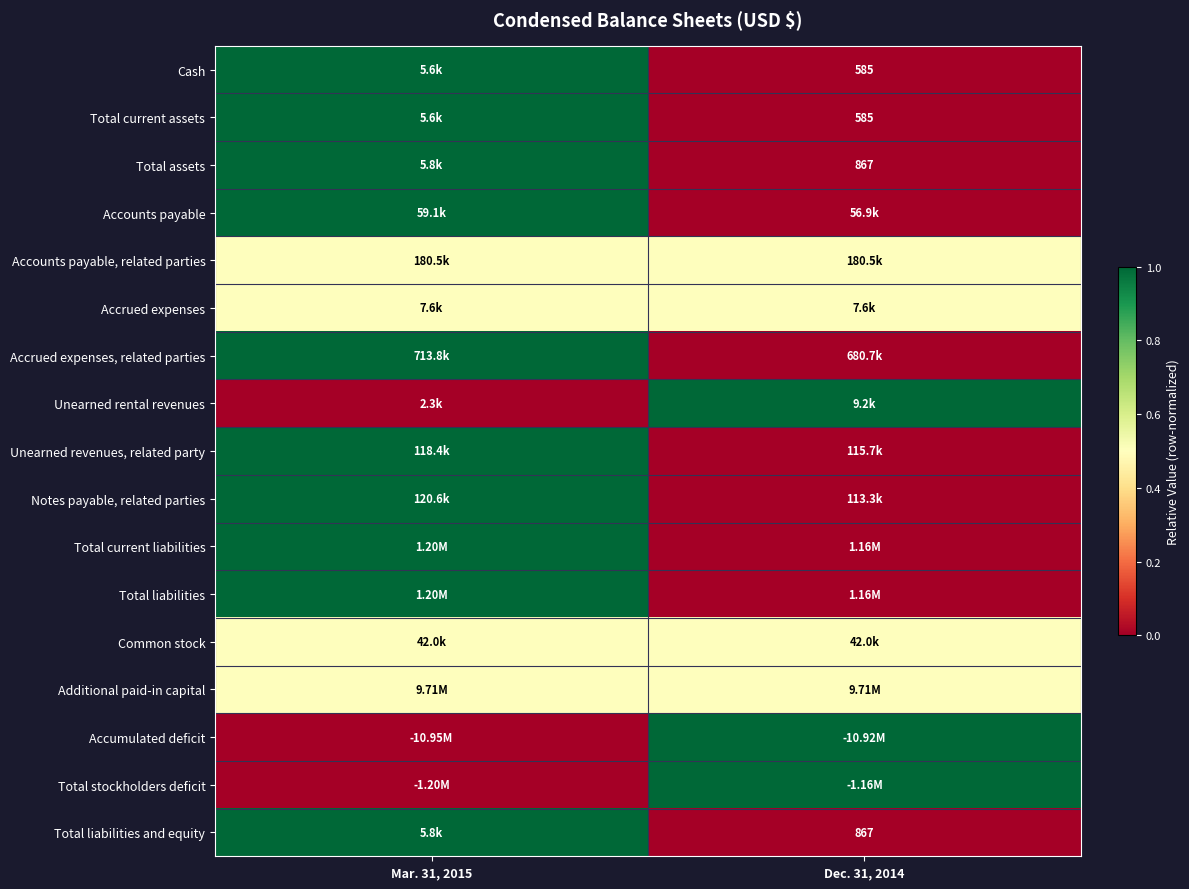

Count the Total stockholders deficit values in the range 0 to 1.

2